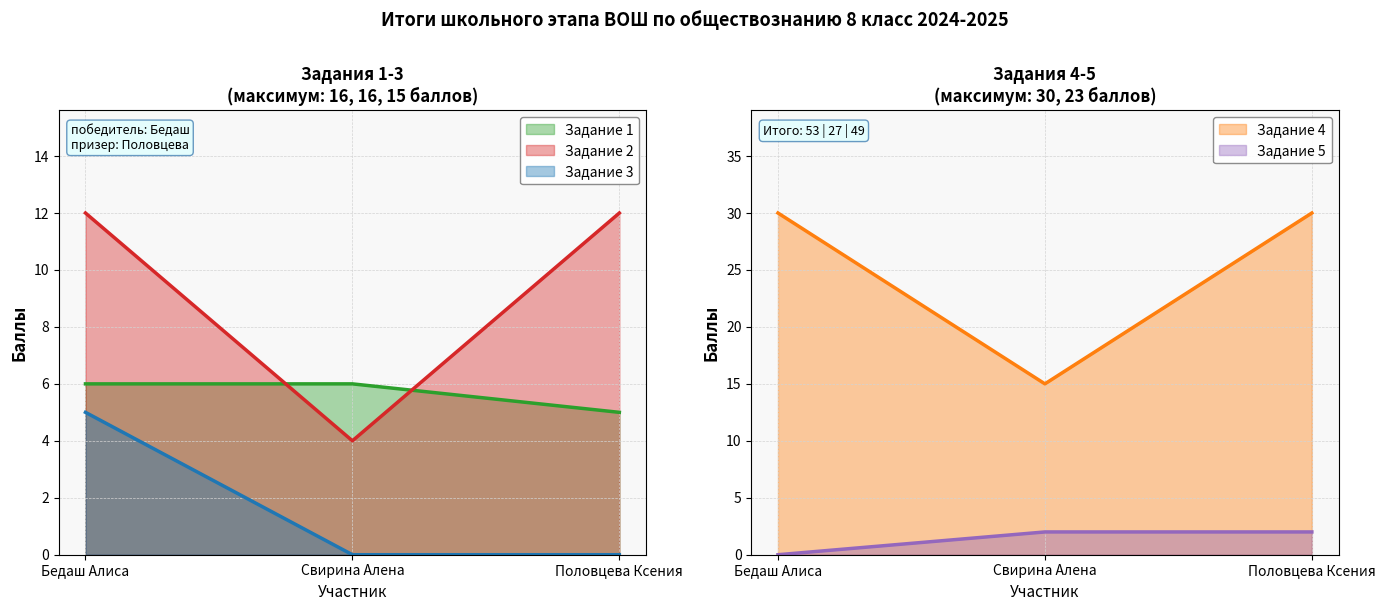

Which category has the lowest value in the Задание 1 series?

Половцева Ксения